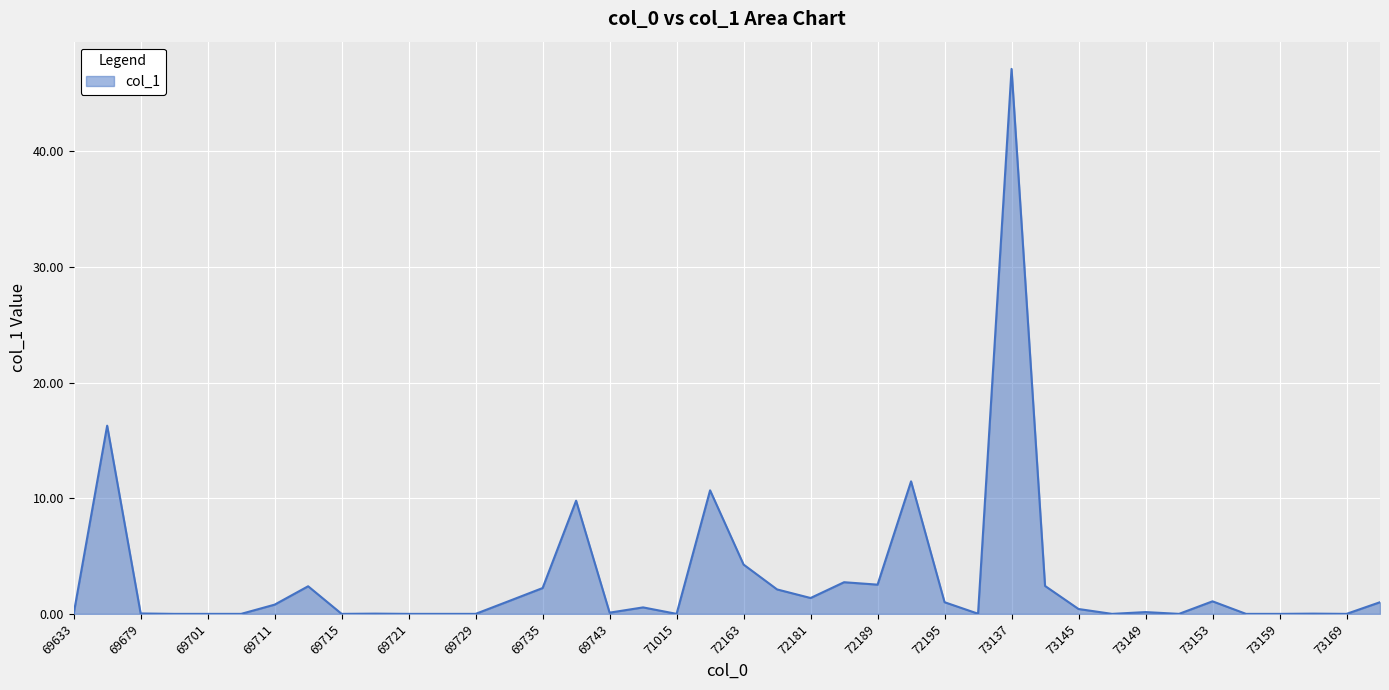

What is the maximum value shown in the chart?

47.1